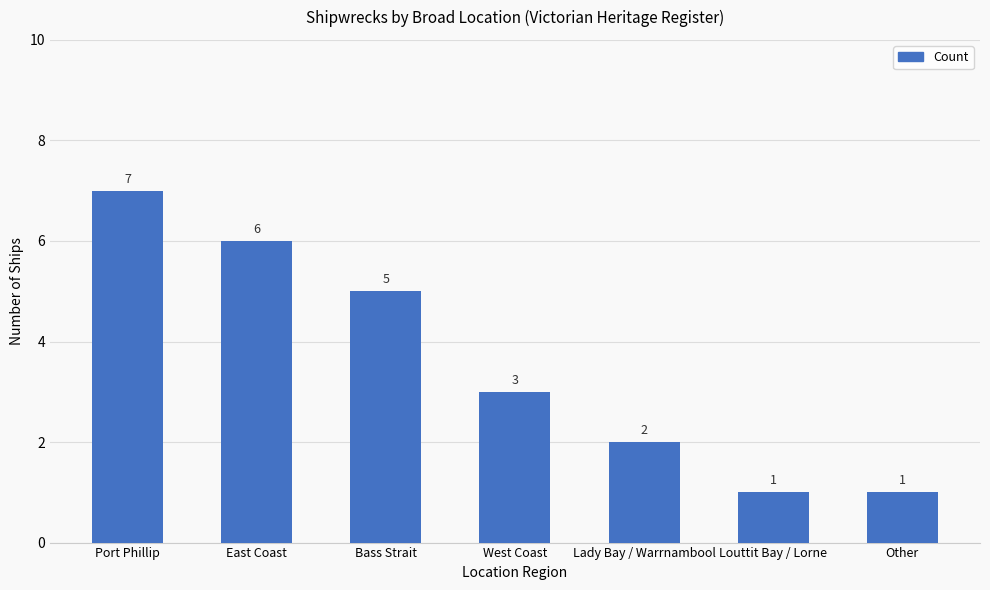

What is the difference between the maximum and minimum values?

6